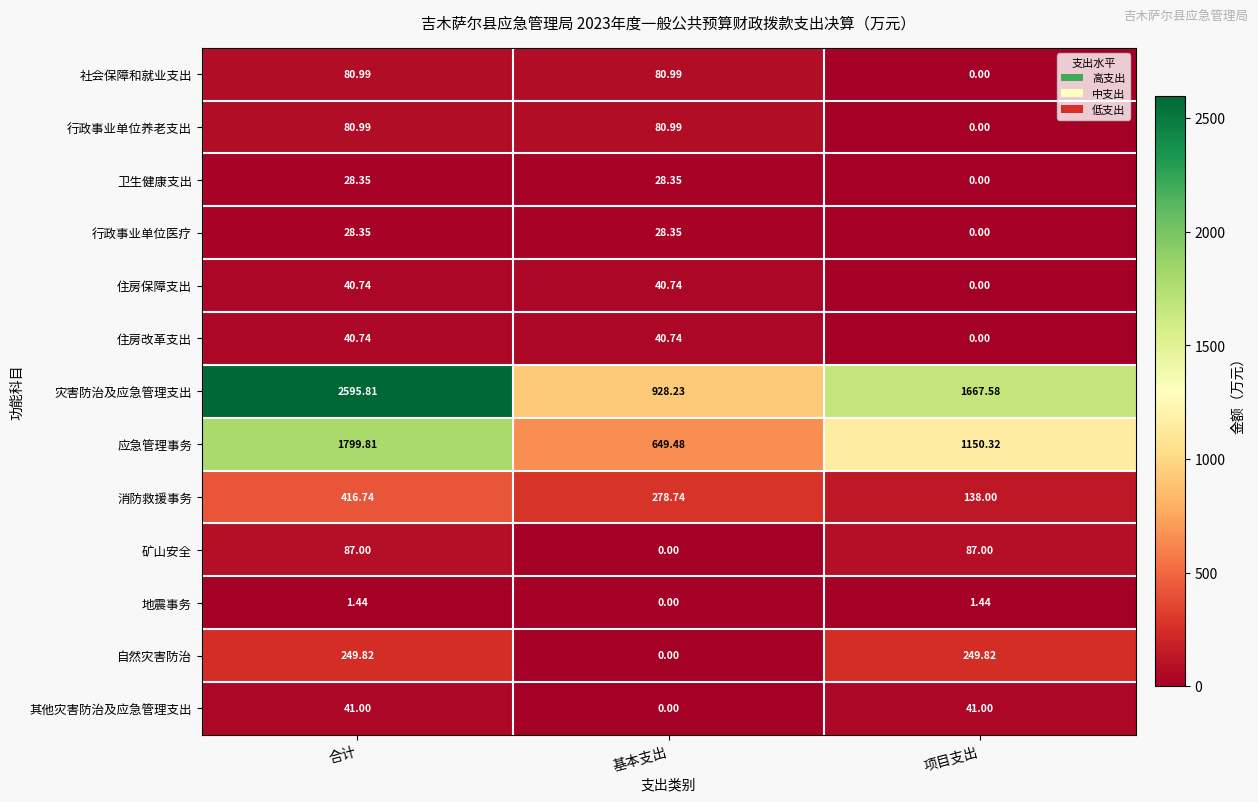

Count the number of data series in this chart.

13